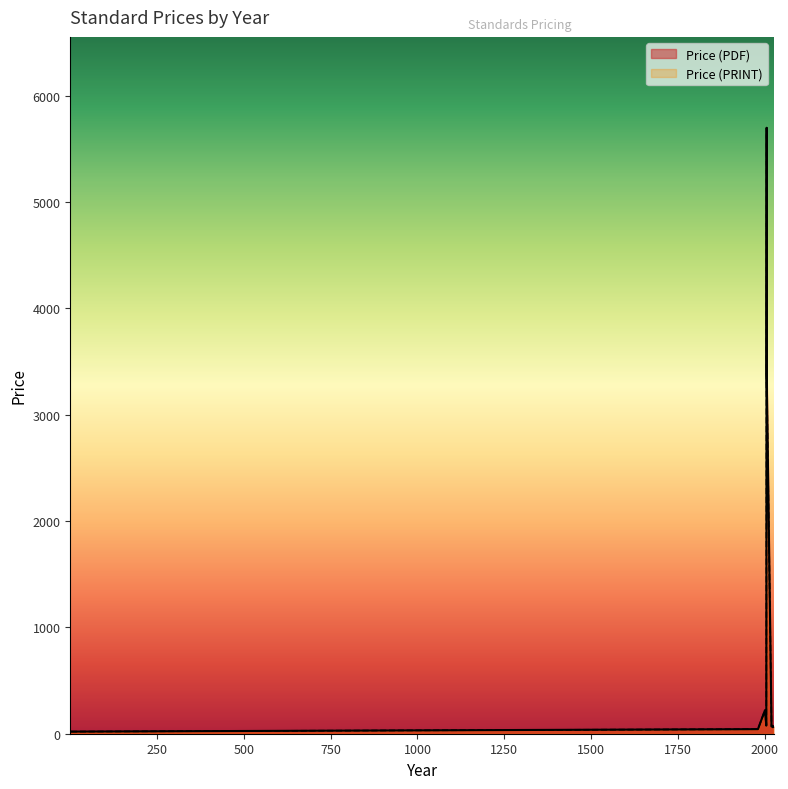

Does the chart display data point markers on the line(s)?

No